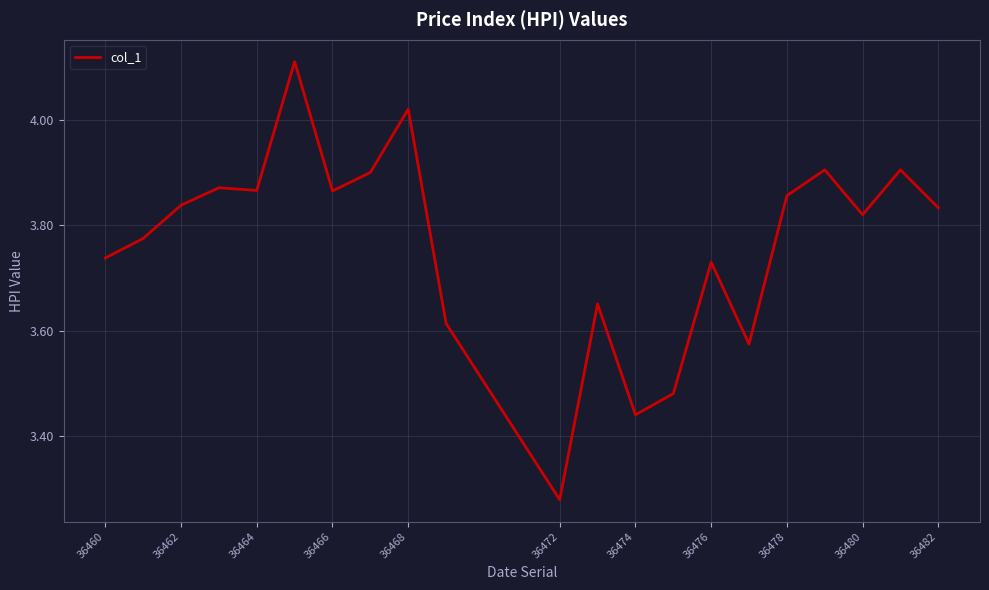

Where is the data nearest to the value 3?

36472